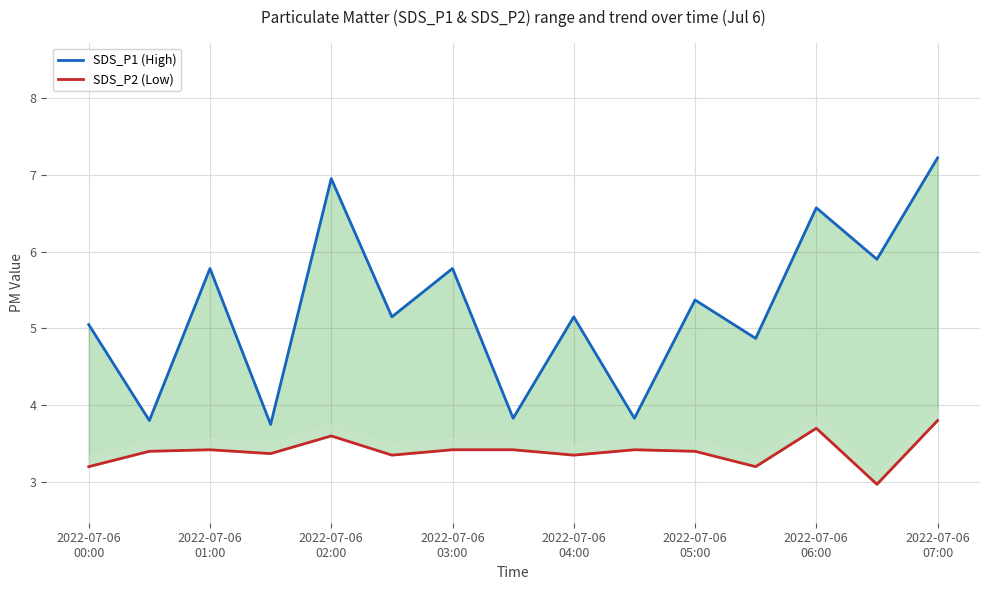

Is this an area chart (filled region under the line)?

No